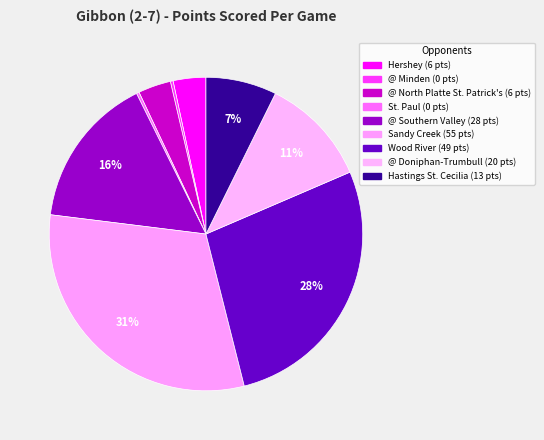

Which category has the smallest portion of the pie?

@ Minden